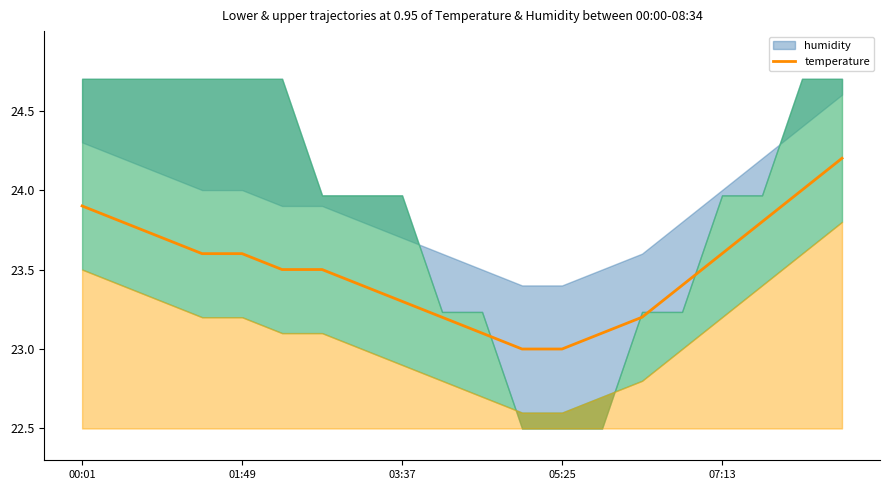

What is the highest value of the temperature series?

24.2